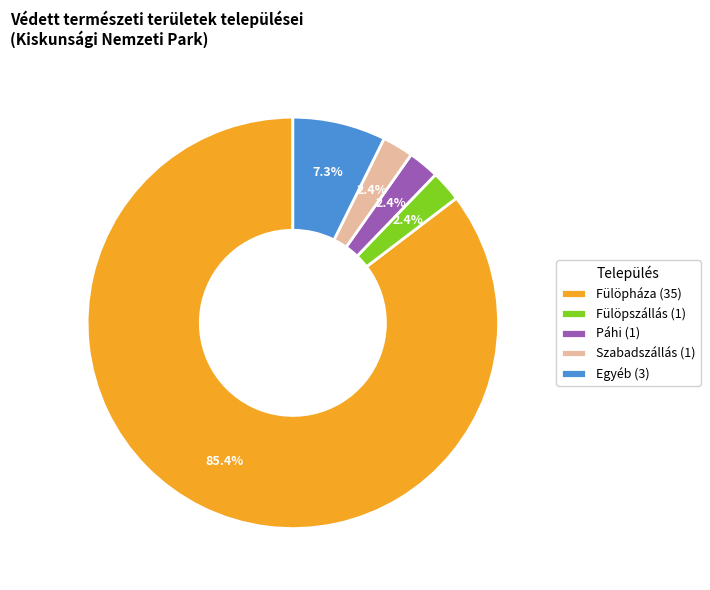

How many slices are in this pie chart?

5